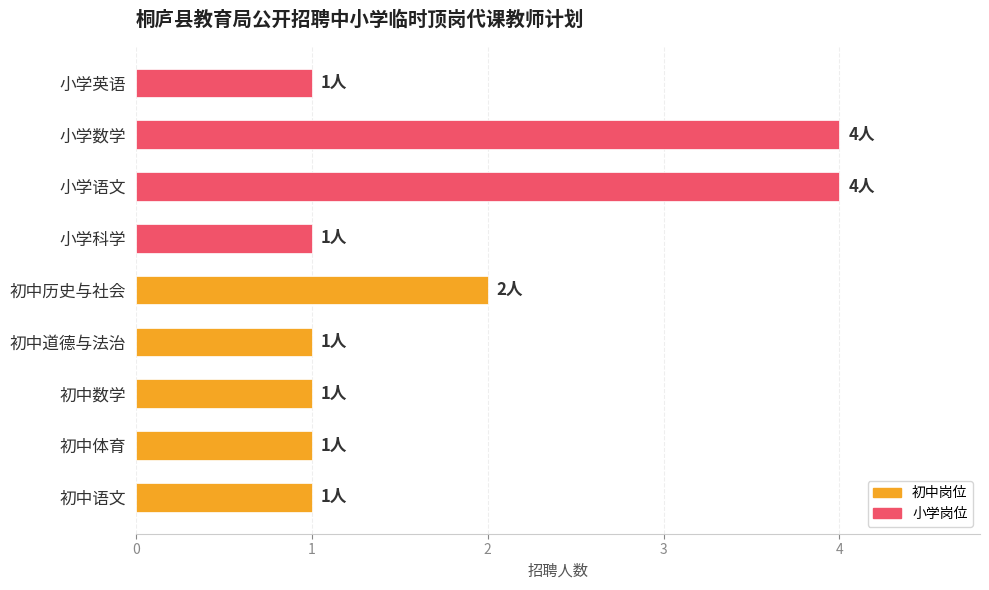

Reading top to bottom, extract all data points from this chart.

1	4	4	1	2	1	1	1	1